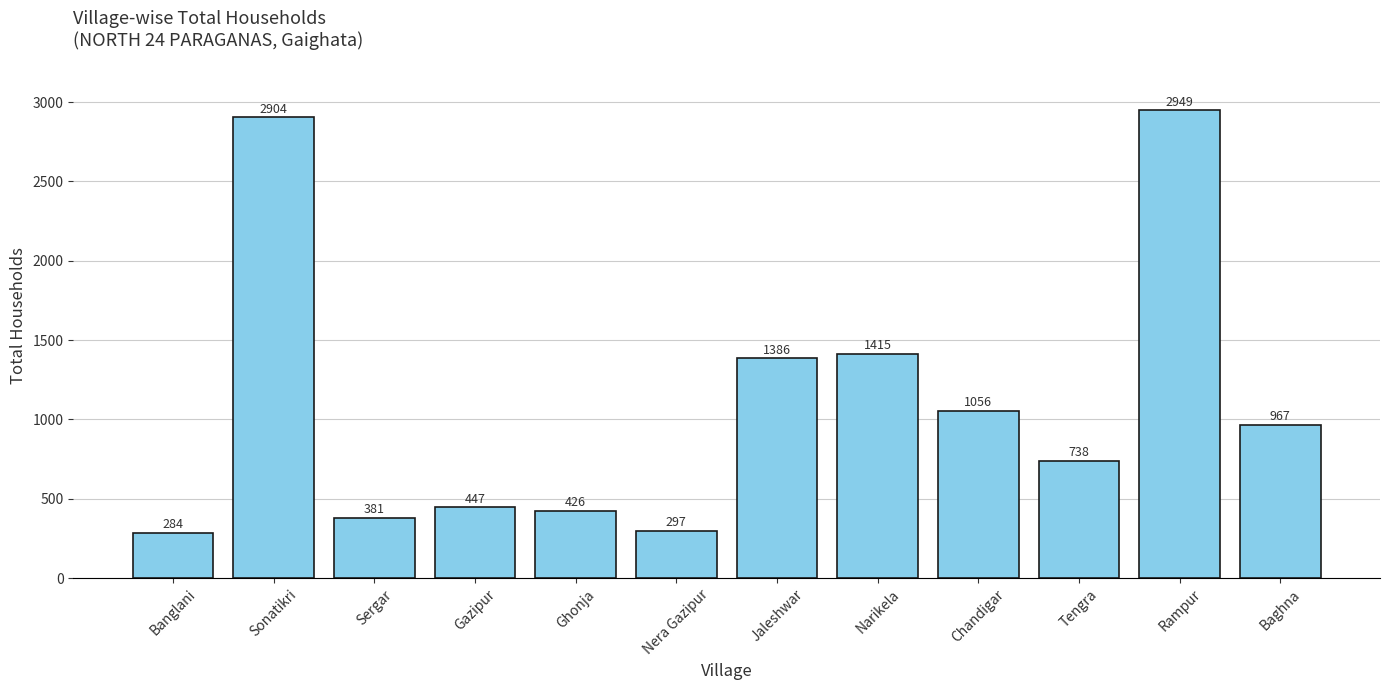

What is the value of the 3rd bar from the left?

381